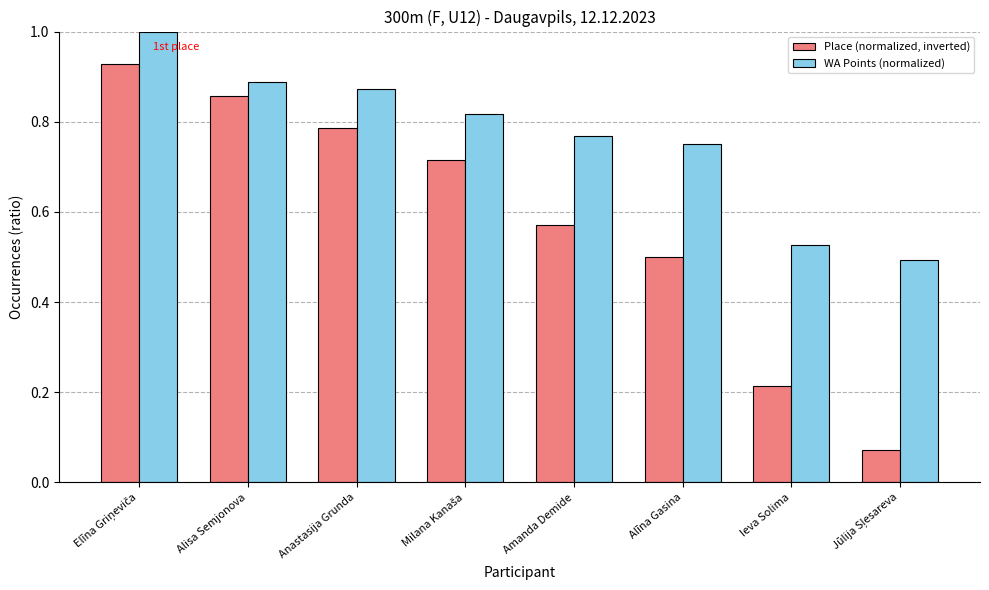

At how many categories does at least one series exceed 0?

8